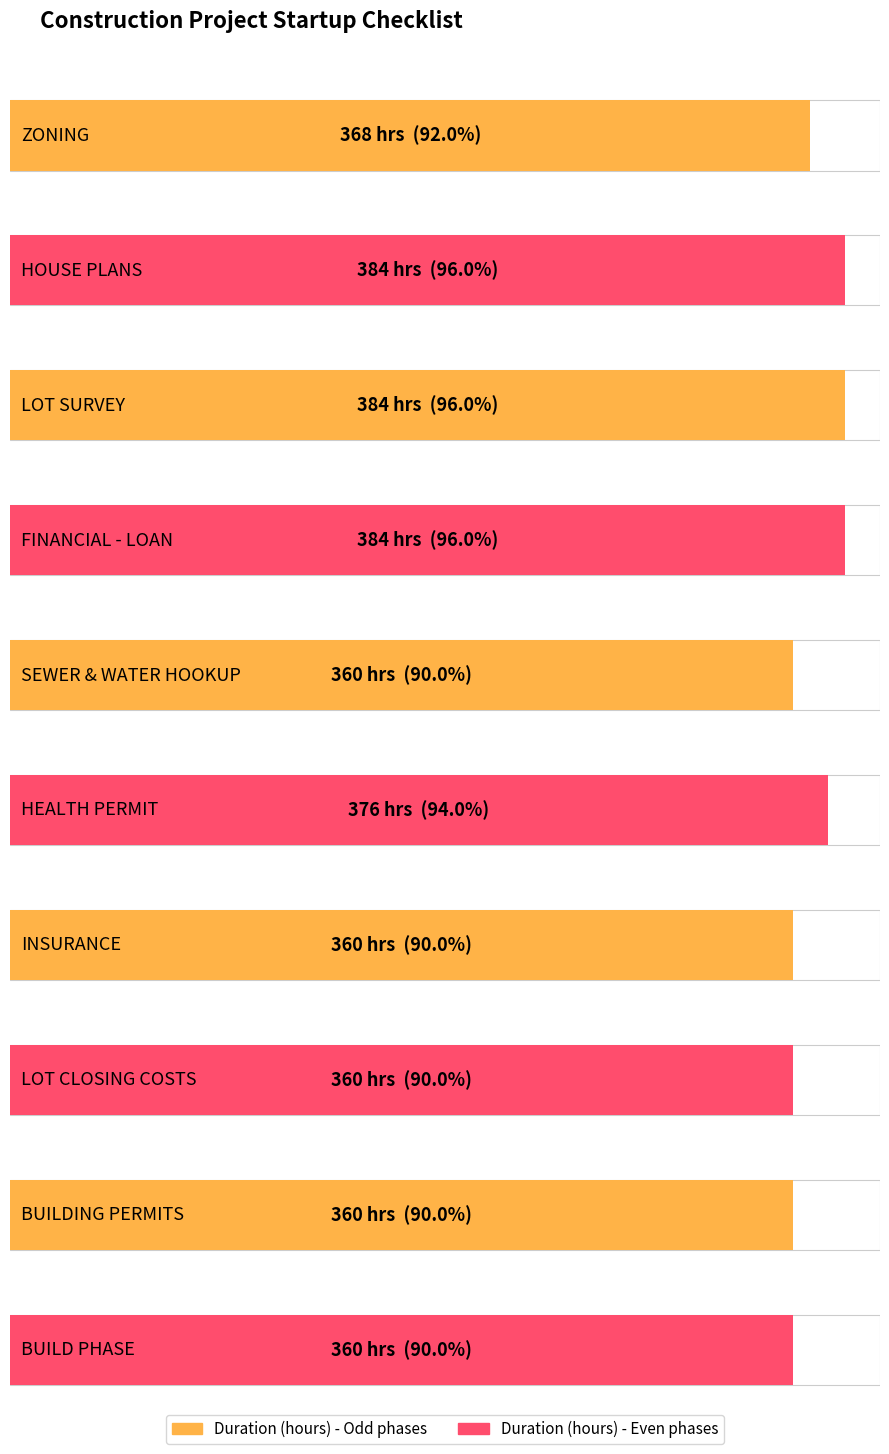

How many distinct data groups are displayed?

2